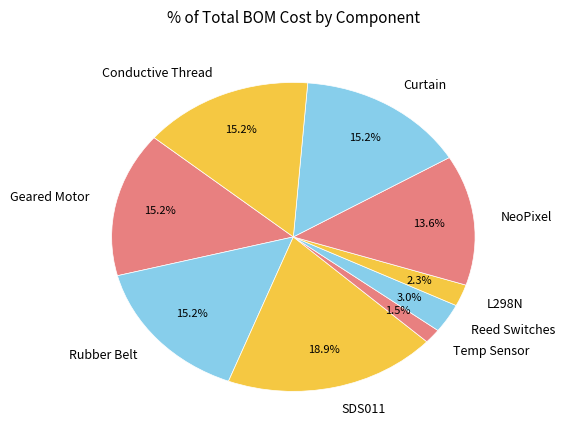

What is the smallest slice in the pie chart?

Temp Sensor